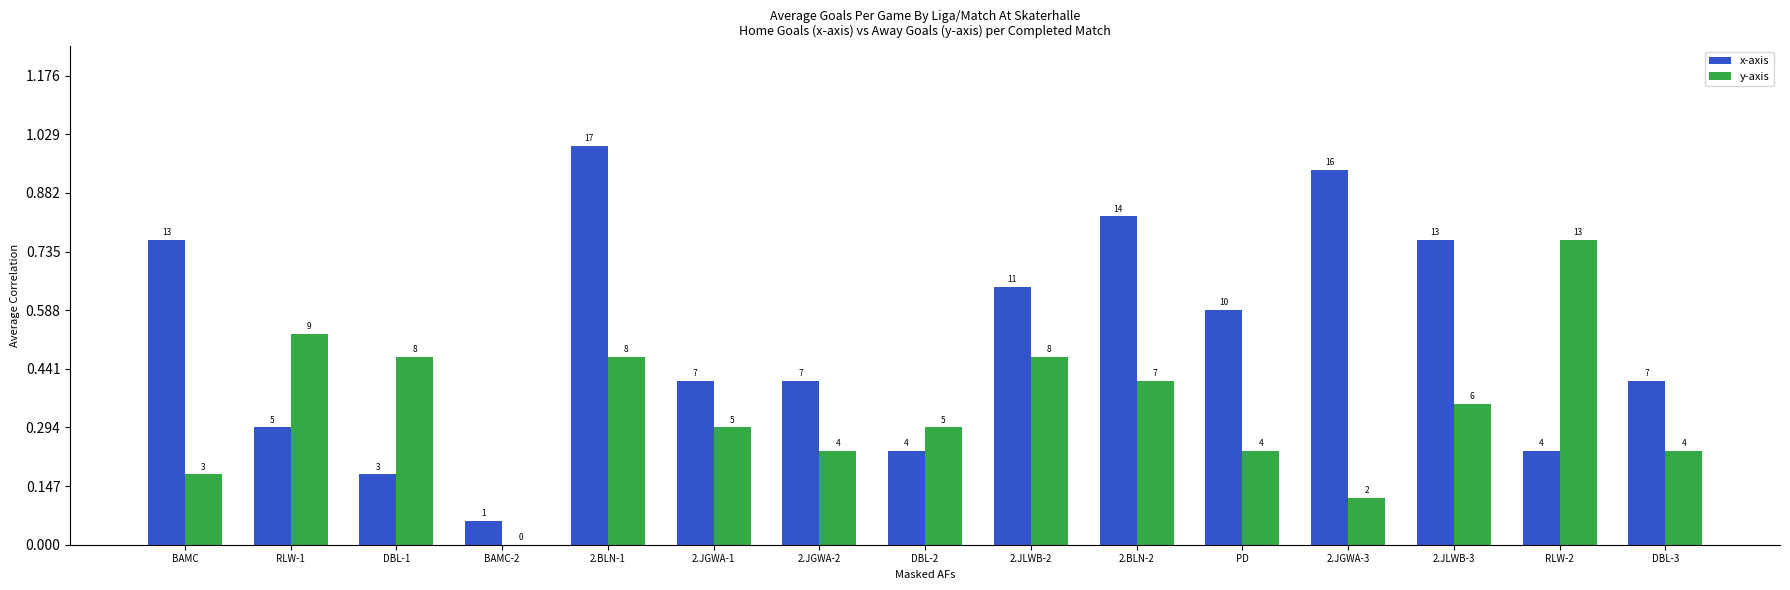

Which has a higher value, RLW-1 or RLW-2?

RLW-1